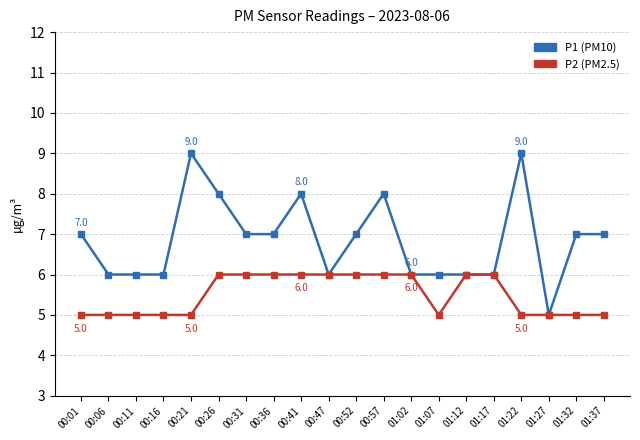

How many categories are shown in the chart?

20